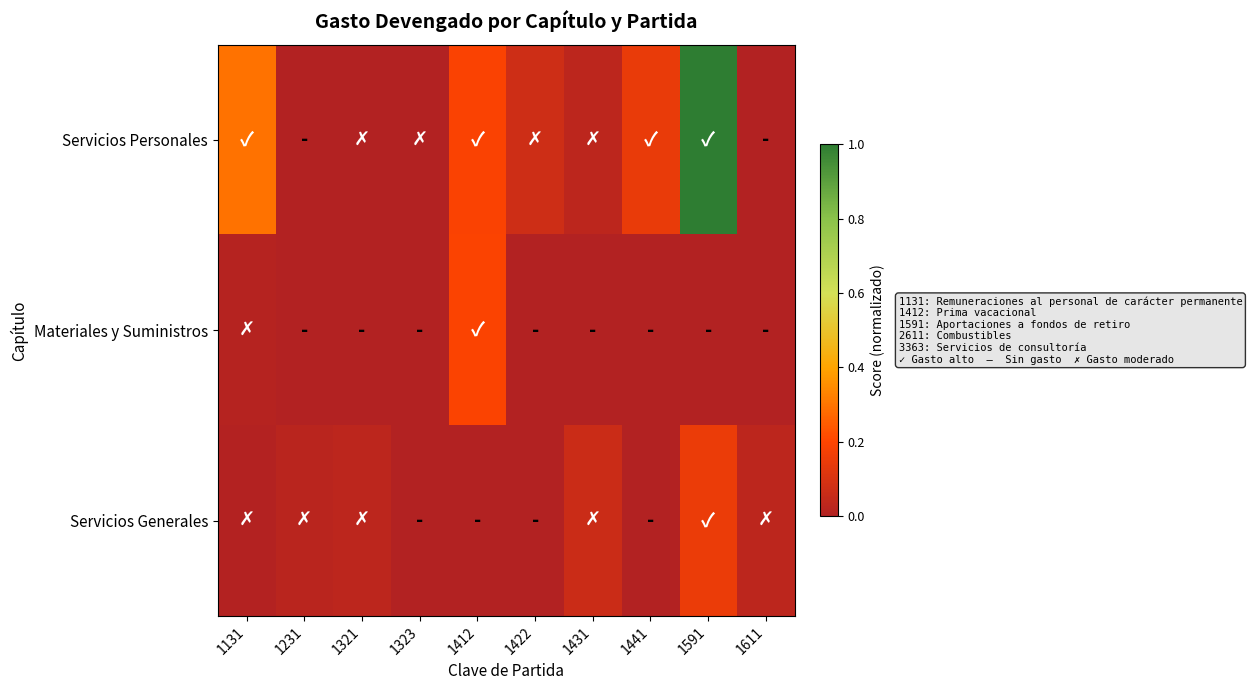

At which category does the chart reach its peak across all series?

1591